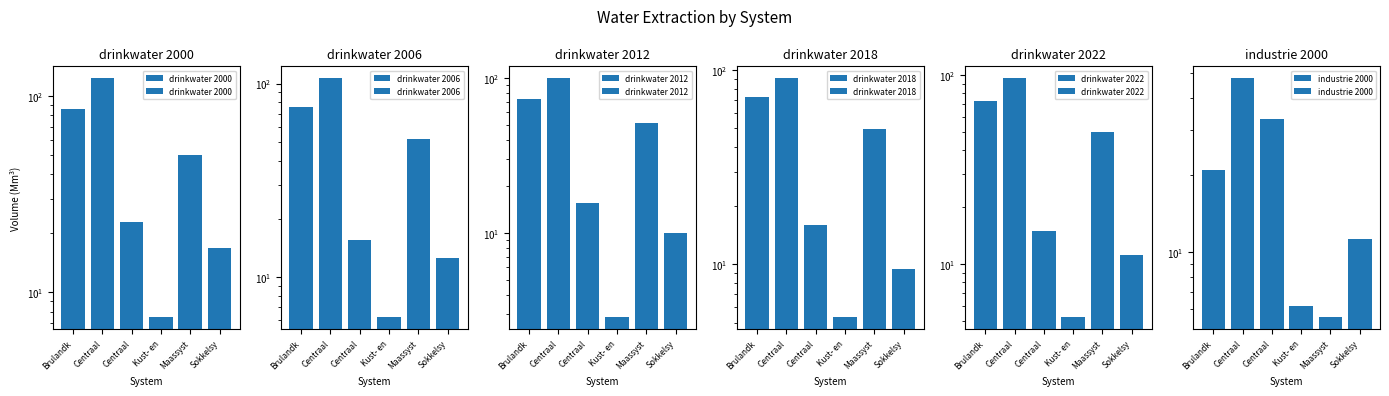

What is the sum of the industrie 2000 values at Kust- en and Maassyst?

11.7